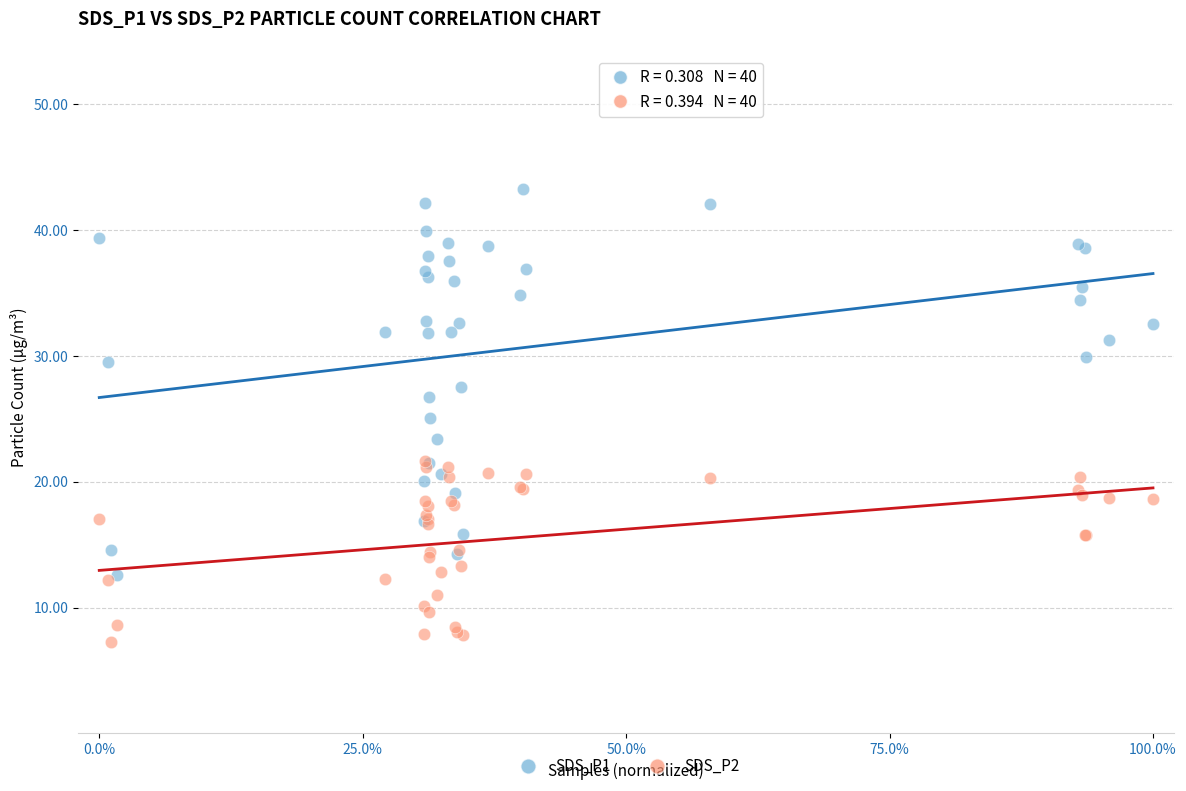

Which series has the largest Y range (max minus min)?

SDS_P1